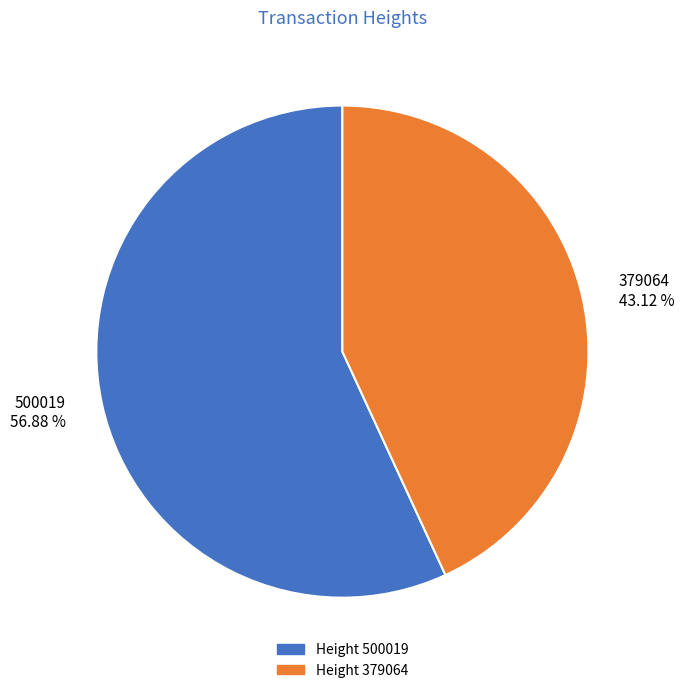

Count the number of slices in the pie.

2